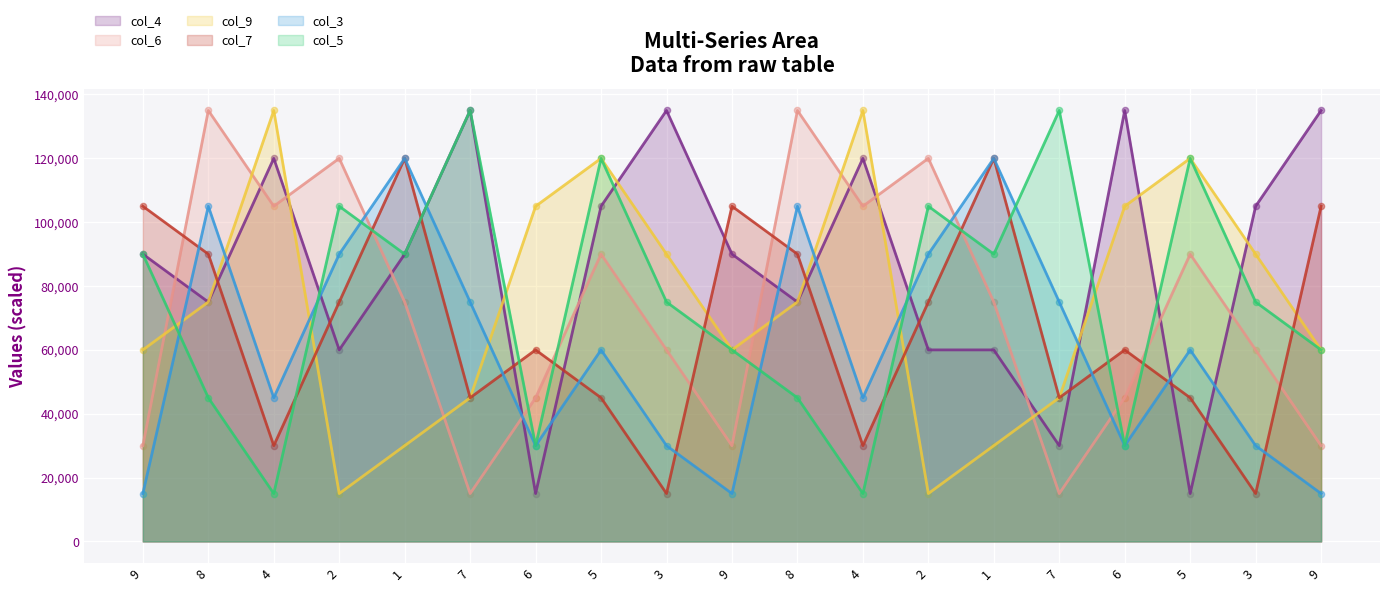

Which series contains the lowest Y value?

col_4